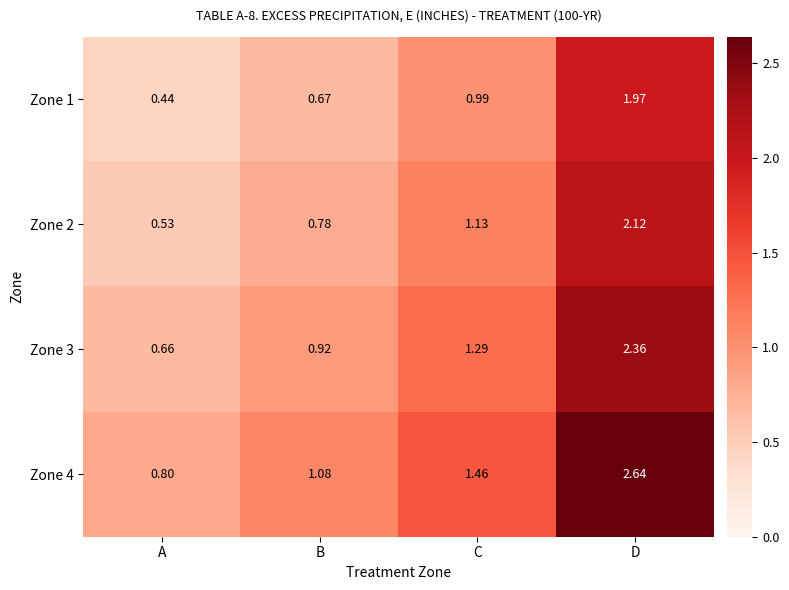

Is the value of Zone 3 at A greater than the value of Zone 1 at B?

No